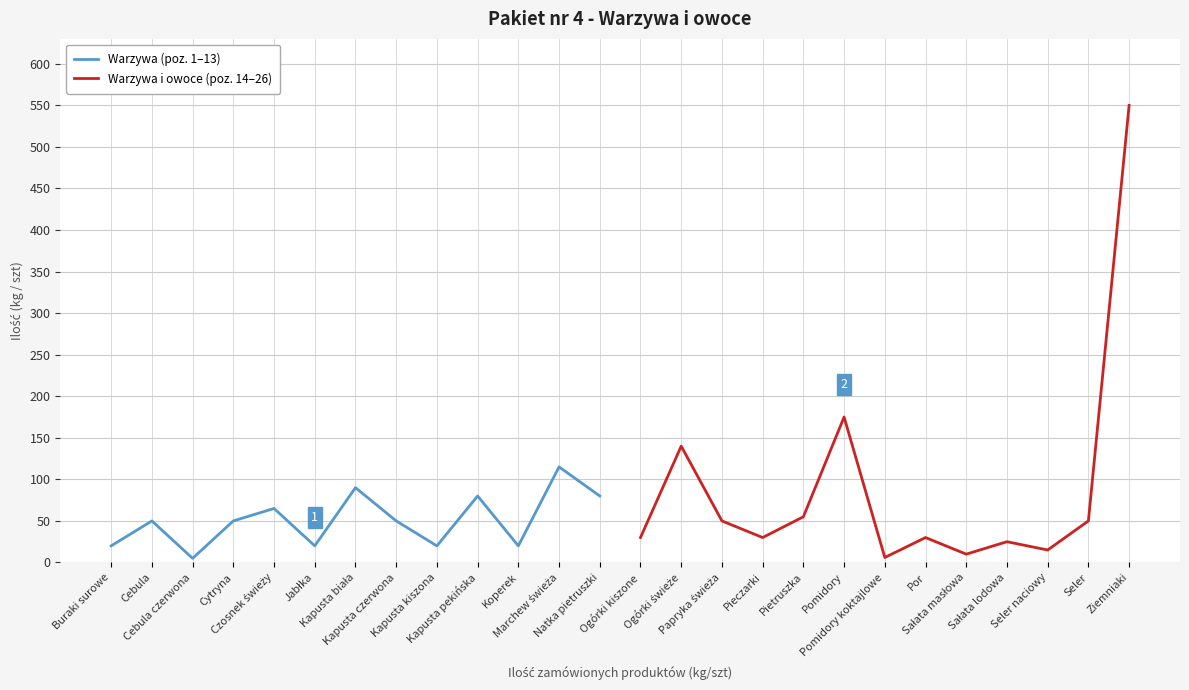

Between Buraki surowe and Kapusta biała, which is larger?

Kapusta biała